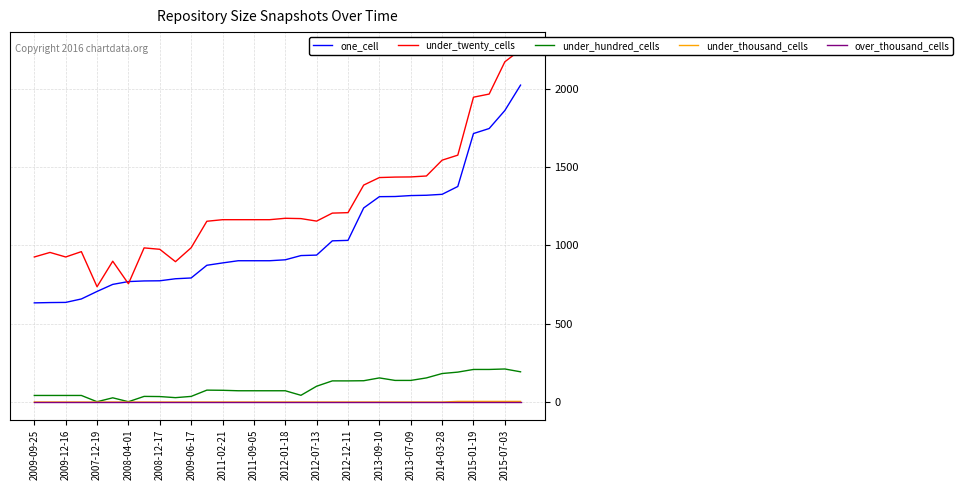

Which series has the largest total across all categories?

under_twenty_cells